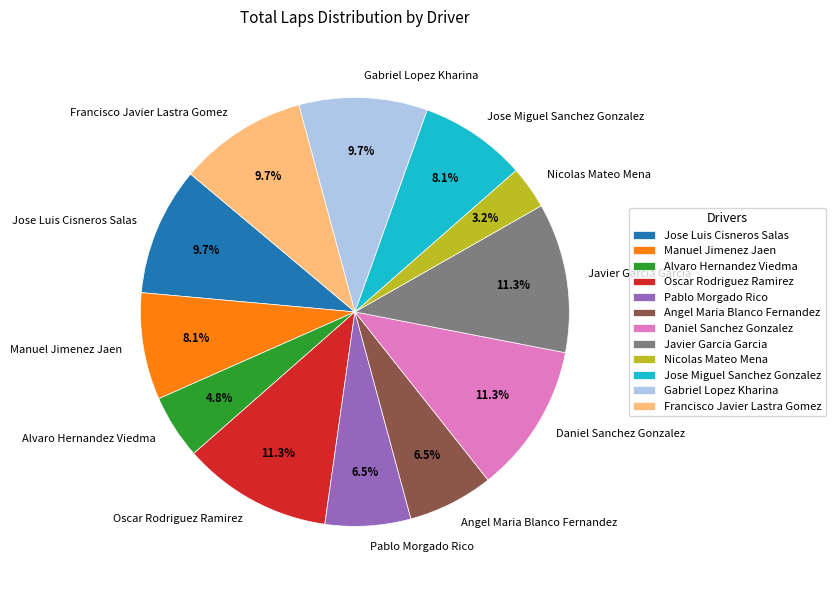

The Javier Garcia Garcia slice represents 26% of the pie. True or false?

False